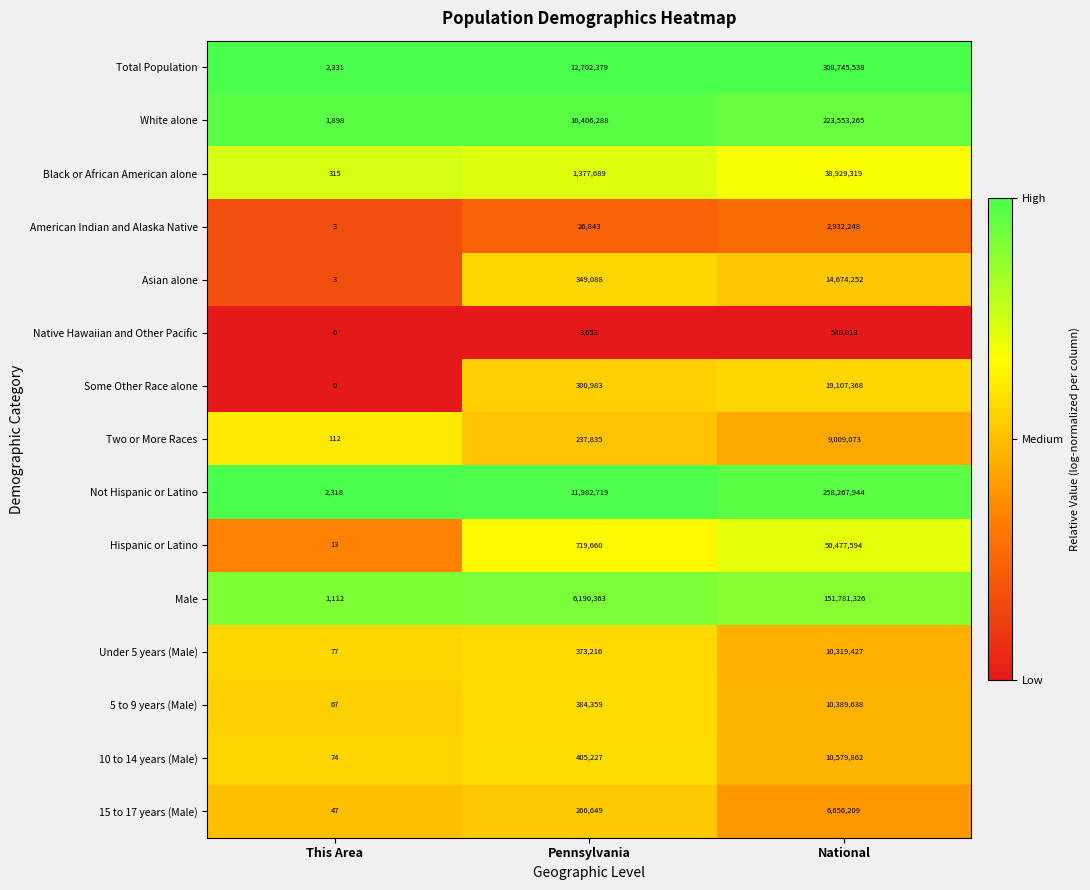

List the series in order of their peak value, highest first.

Total Population, Not Hispanic or Latino, White alone, Male, Hispanic or Latino, Black or African American alone, Some Other Race alone, Asian alone, 10 to 14 years (Male), 5 to 9 years (Male), Under 5 years (Male), Two or More Races, 15 to 17 years (Male), American Indian and Alaska Native, Native Hawaiian and Other Pacific